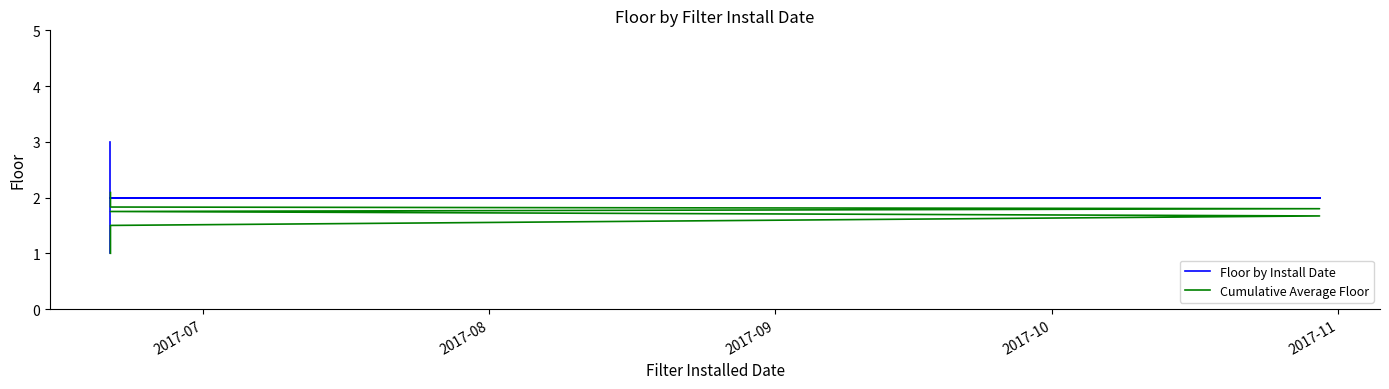

What are all the series names shown in the legend?

Floor by Install Date, Cumulative Average Floor